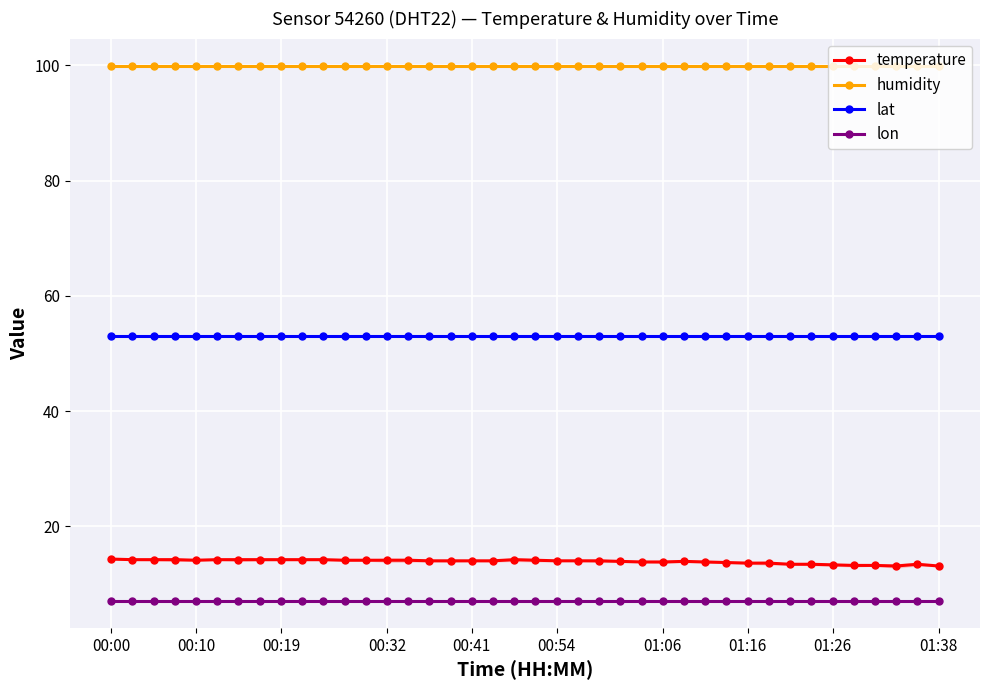

Which series changed the most between 15 and 20?

temperature